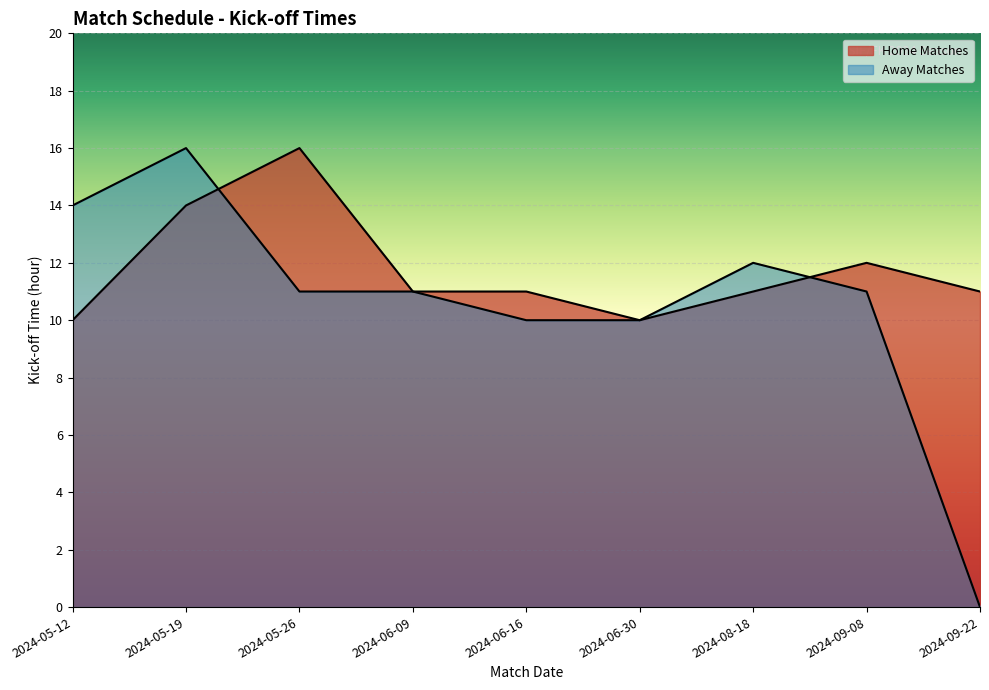

What position from the right is 2024-09-08?

2